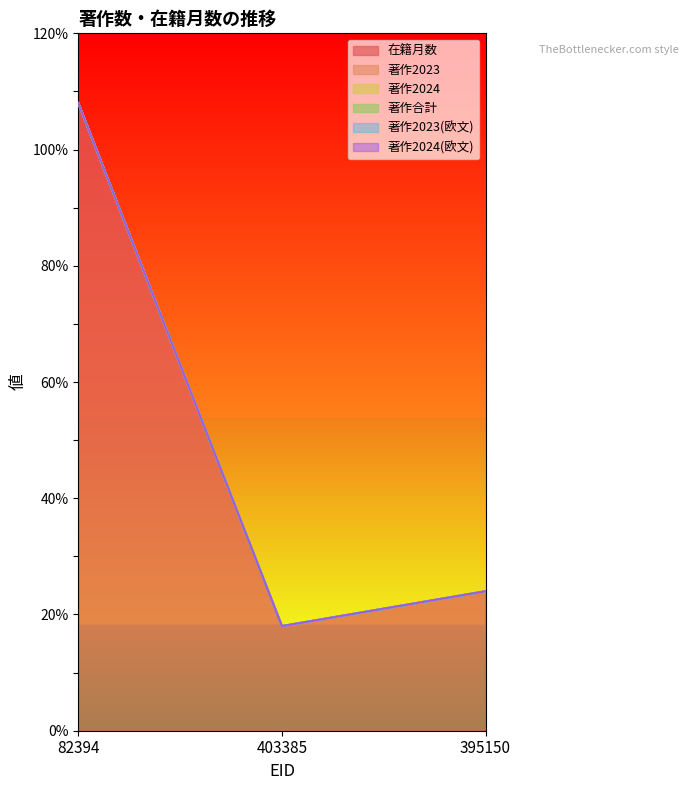

Reading left to right, what are all the values shown in this chart?

在籍月数: 82394=108	403385=18	395150=24
著作2023: 82394=0	403385=0	395150=0
著作2024: 82394=0	403385=0	395150=0
著作合計: 82394=0	403385=0	395150=0
著作2023(欧文): 82394=0	403385=0	395150=0
著作2024(欧文): 82394=0	403385=0	395150=0